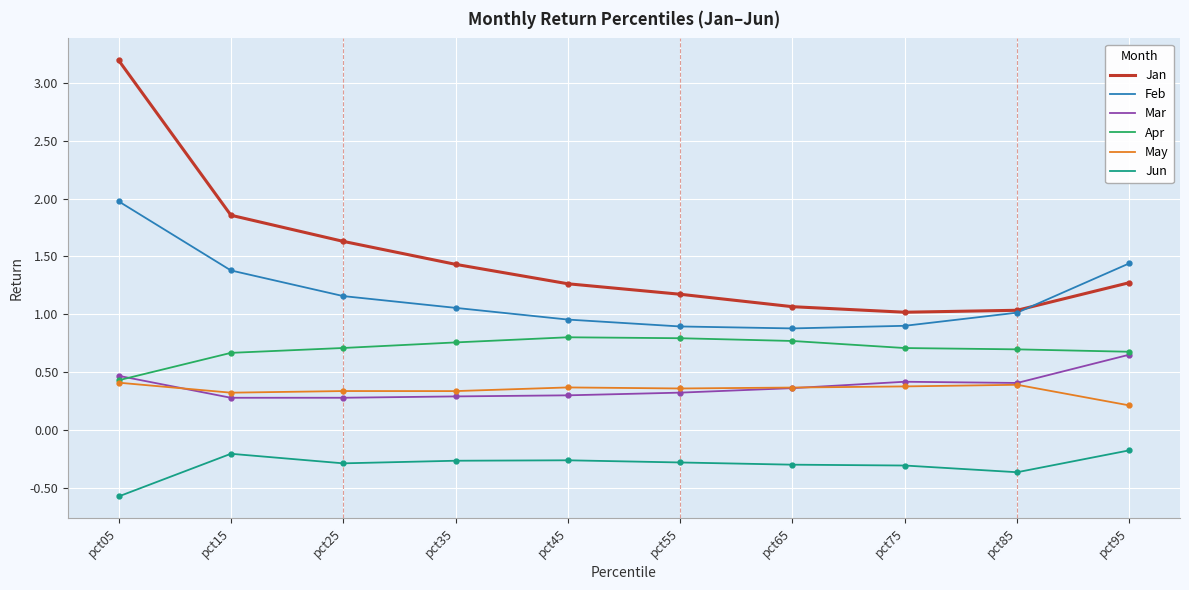

Which series has the largest total across all categories?

Jan